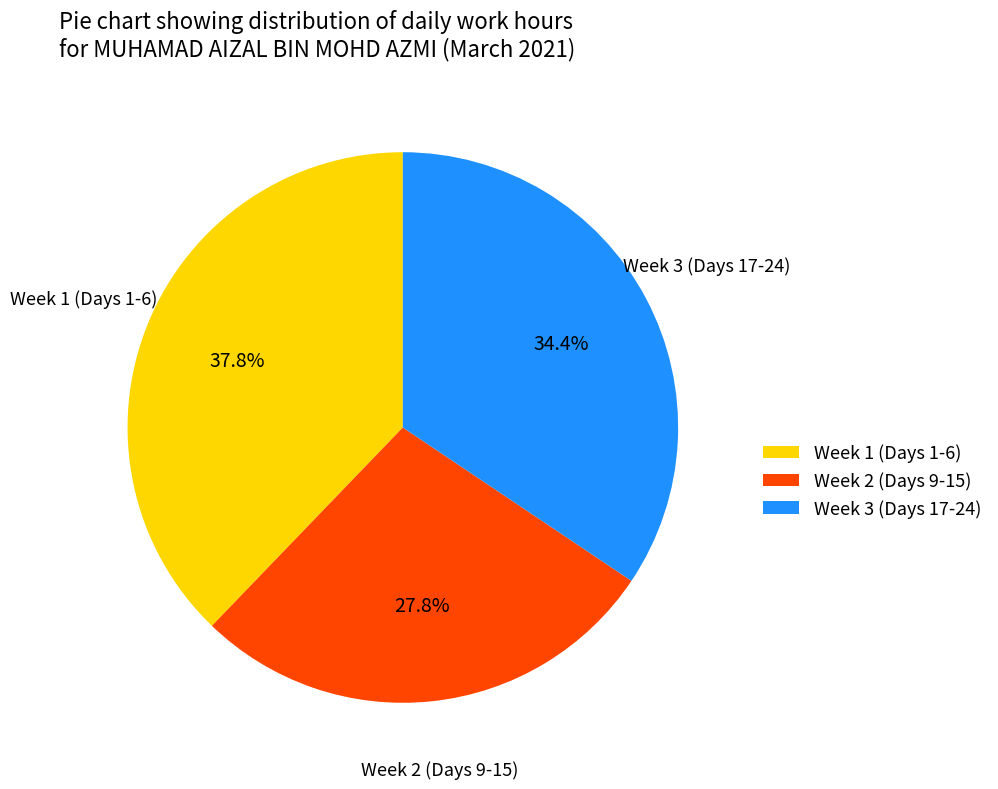

Combined, what portion of the pie is Week 2 (Days 9-15) and Week 3 (Days 17-24)?

62.2%